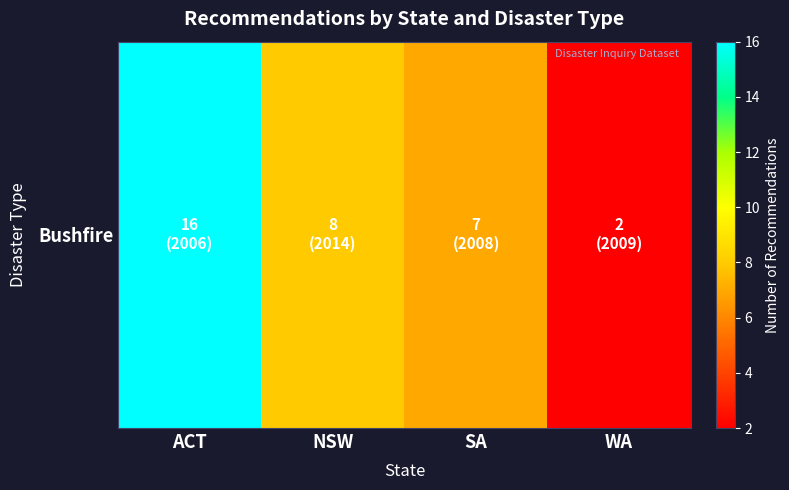

How many categories are shown in the chart?

4